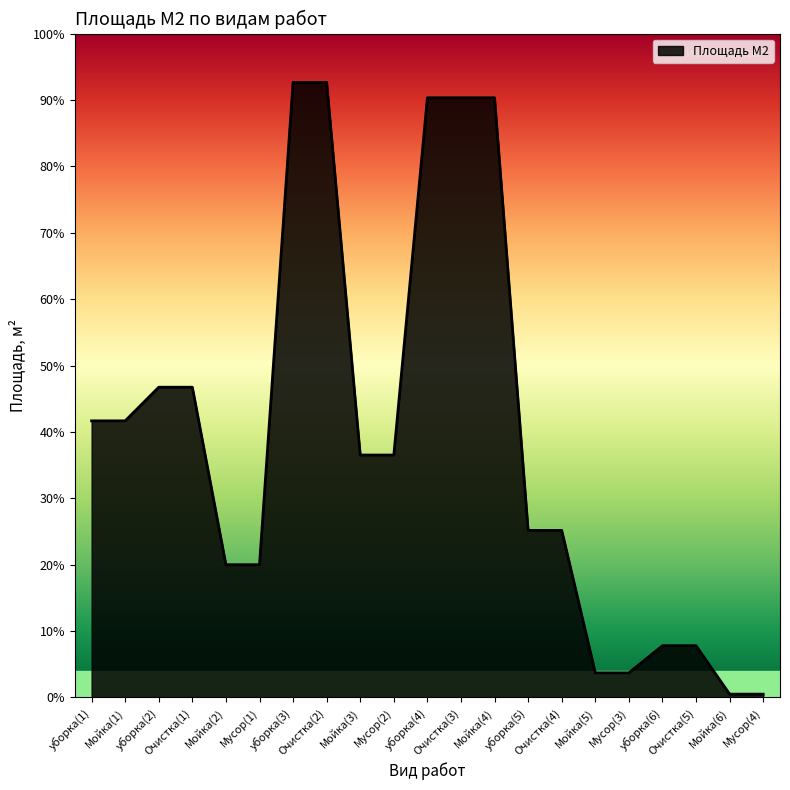

True or false: there are more than 0 points higher than both neighbors.

False